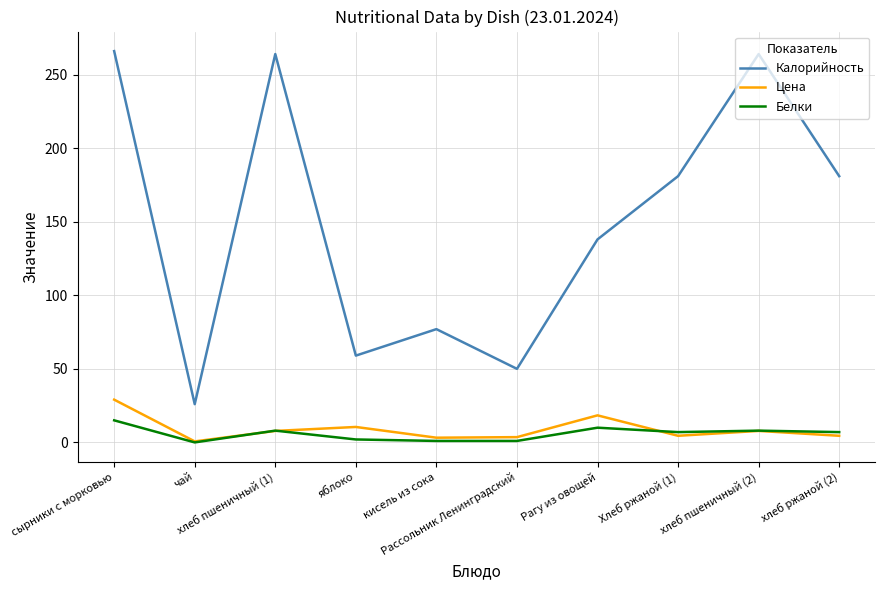

Which series changed the most between яблоко and кисель из сока?

Калорийность